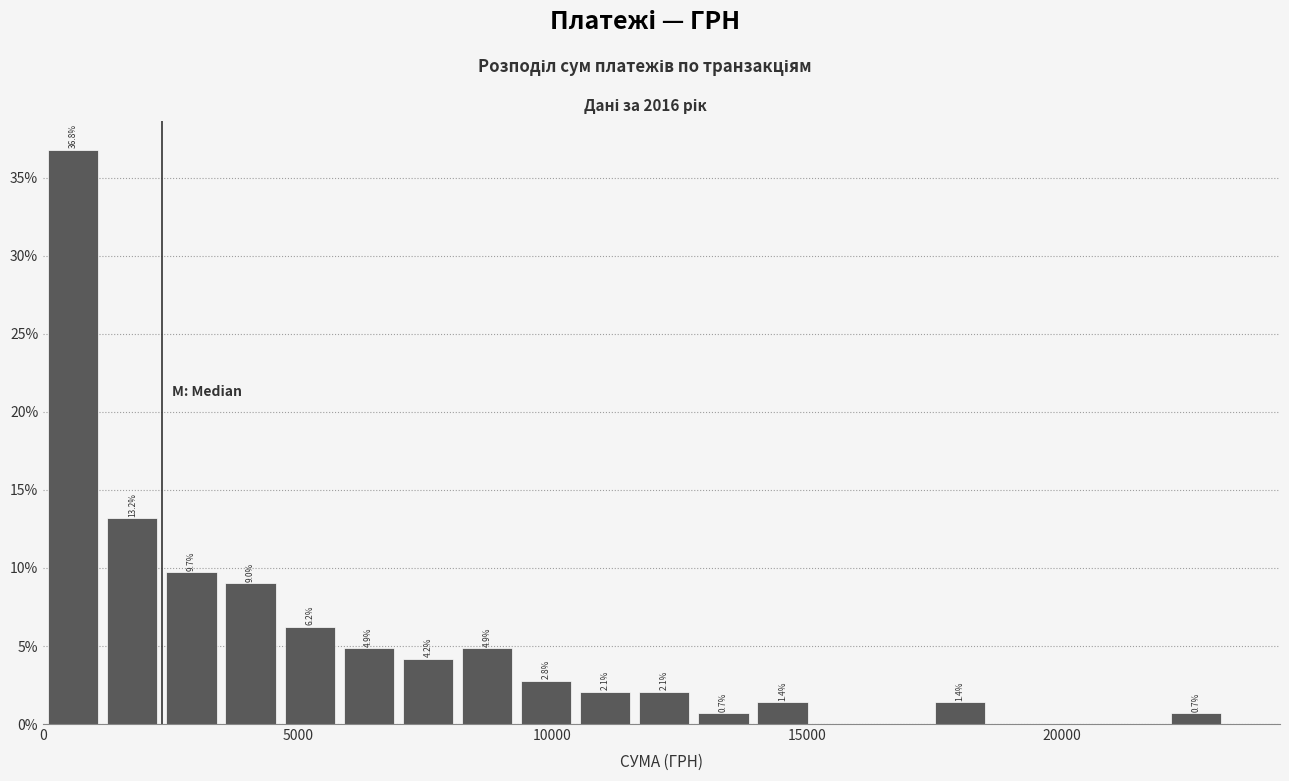

Around what value on the x-axis is the tallest bar? Give the approximate position of its centre, as read against the axis.

500